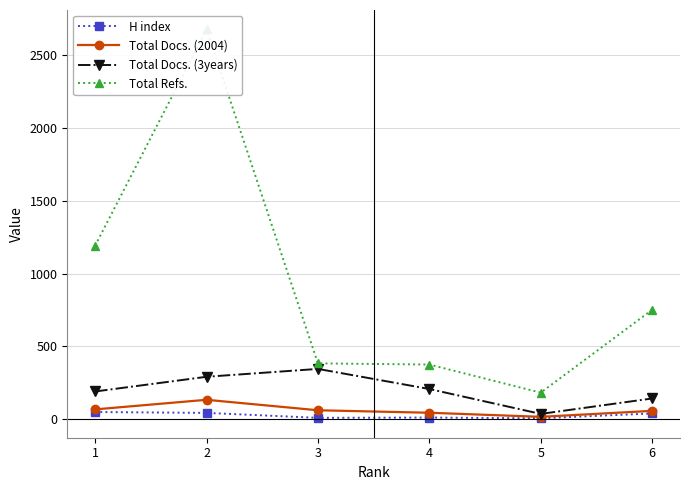

What is the value of the H index point at the 3rd from the left?

10